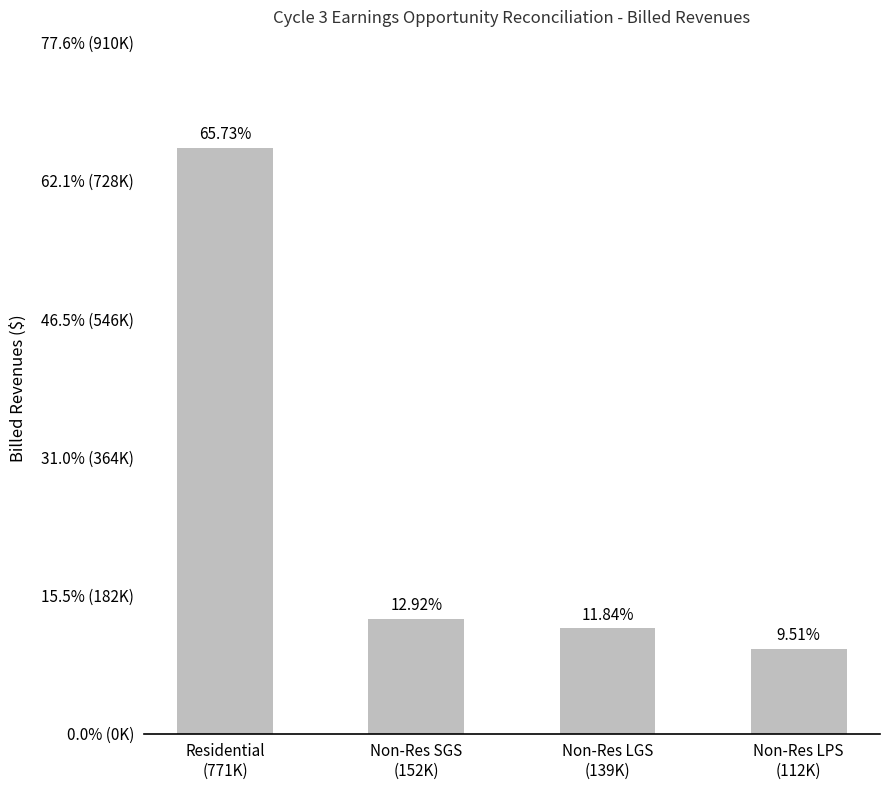

Does the chart contain any negative values?

No